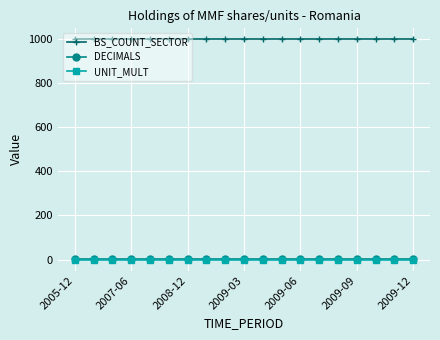

What is the minimum value for BS_COUNT_SECTOR?

1000